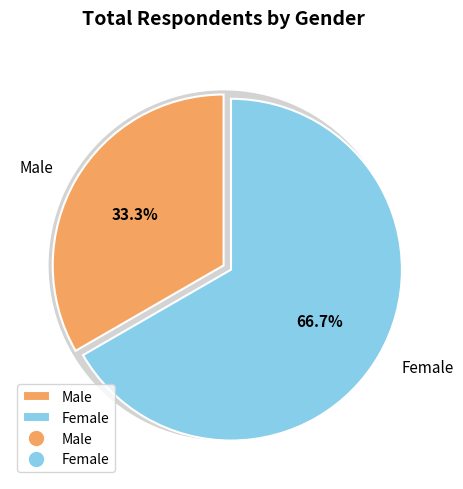

What percentage is the Male slice, to the nearest percent?

33%